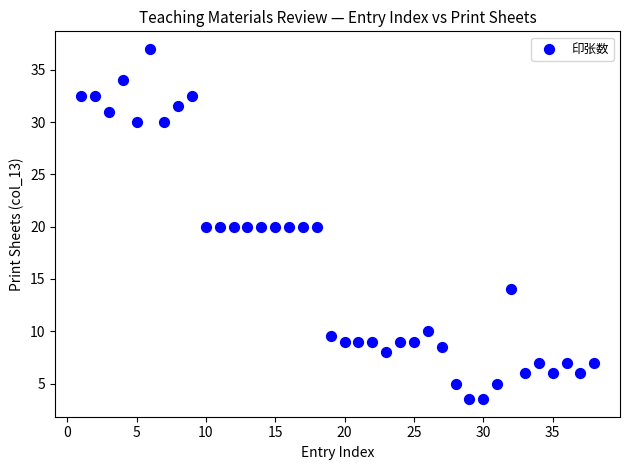

What is the range of X values (max minus min)?

37.0